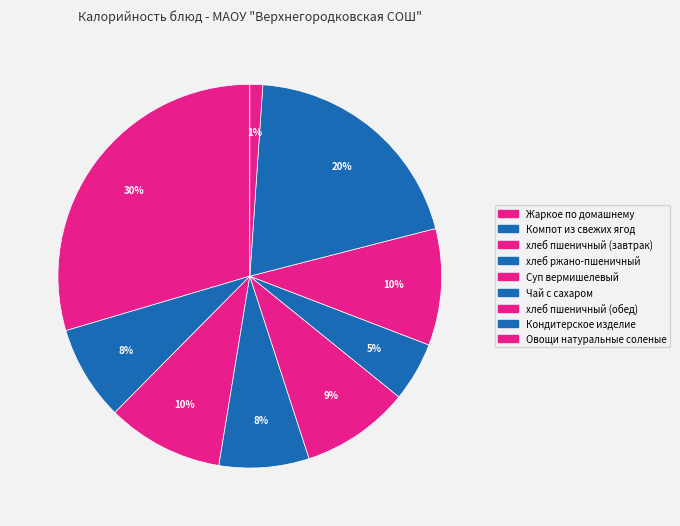

To the nearest percent, what is the difference between the хлеб пшеничный (завтрак) and Жаркое по домашнему slice percentages?

20%